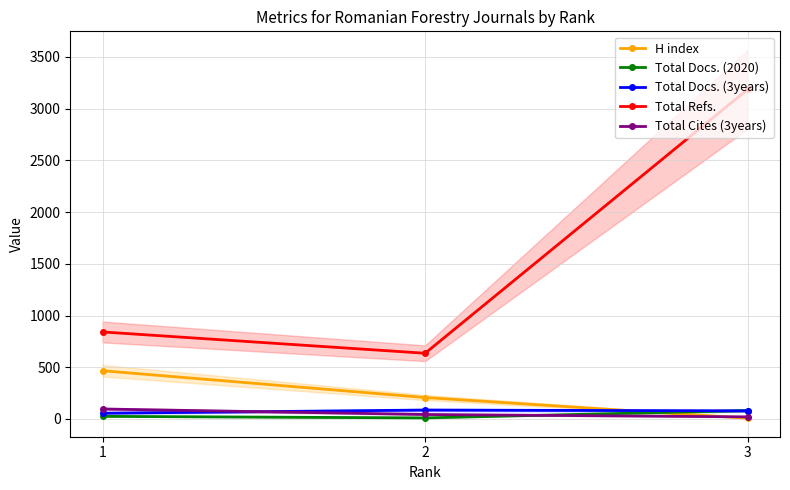

The Total Docs. (2020) series shows 10 at 2. True or false?

True